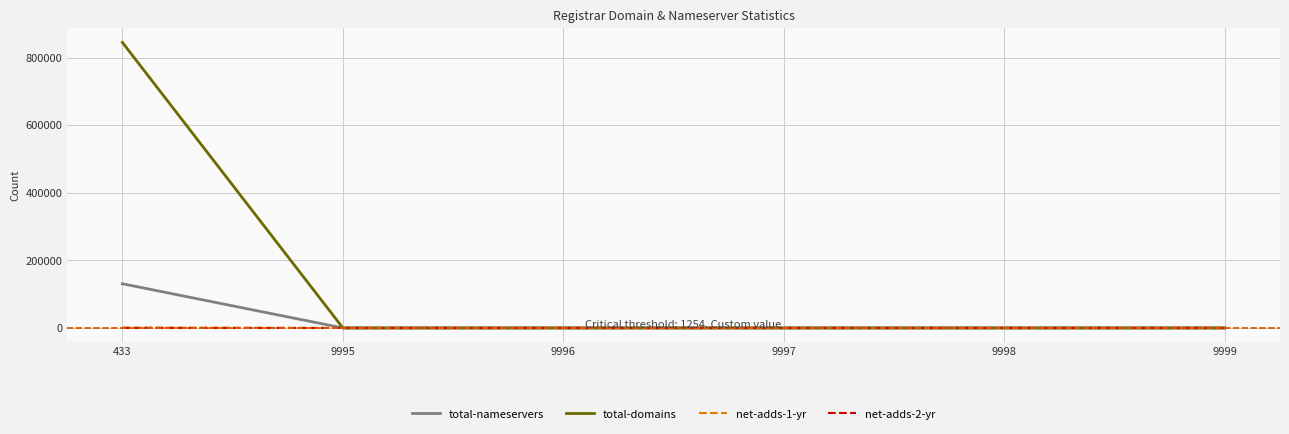

Is this an area chart (filled region under the line)?

No